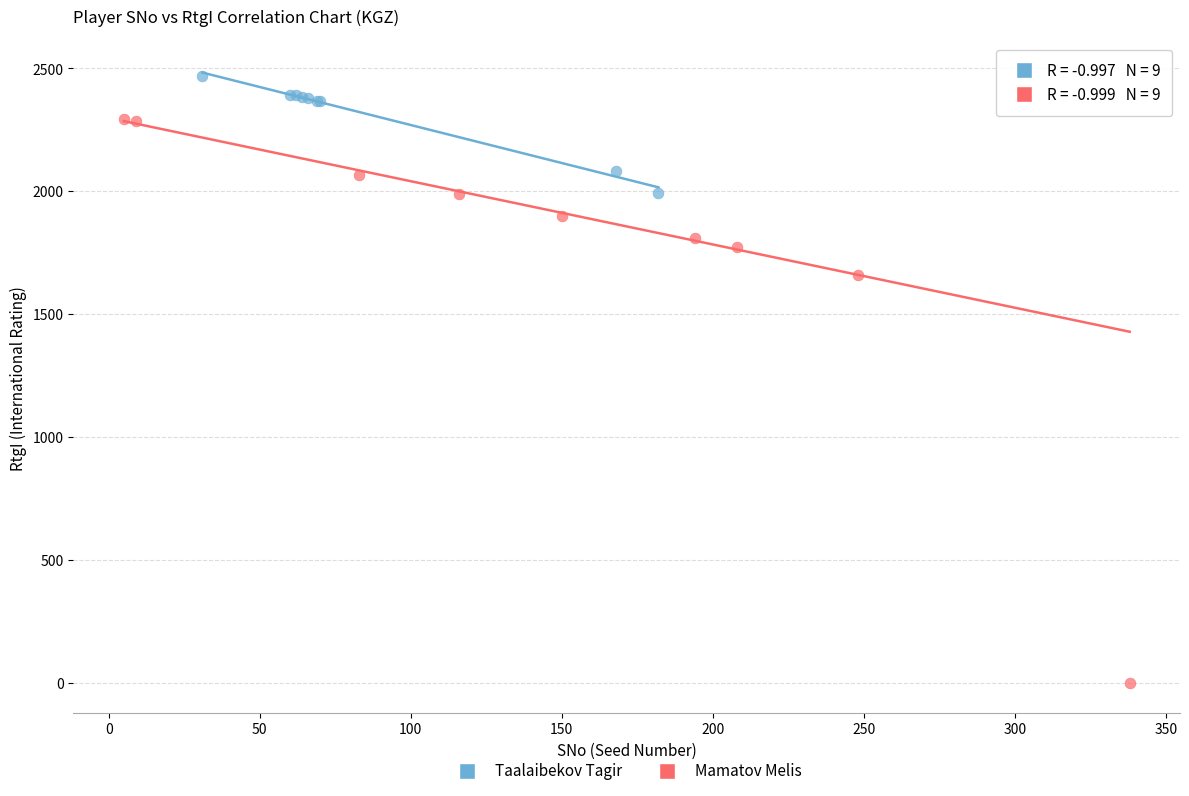

Which series contains the lowest Y value?

Mamatov Melis